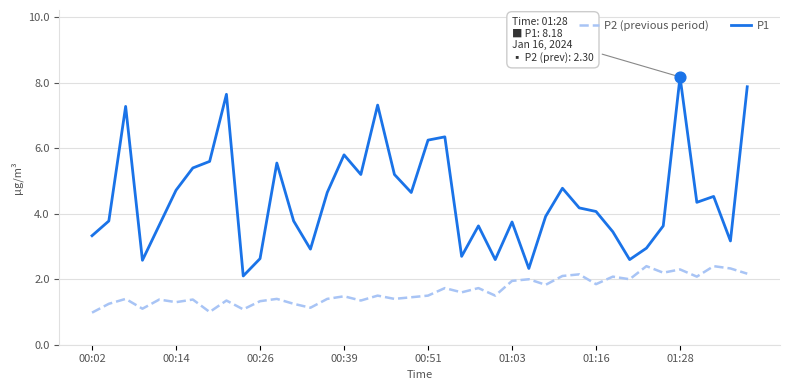

Which series has the largest total across all categories?

P1